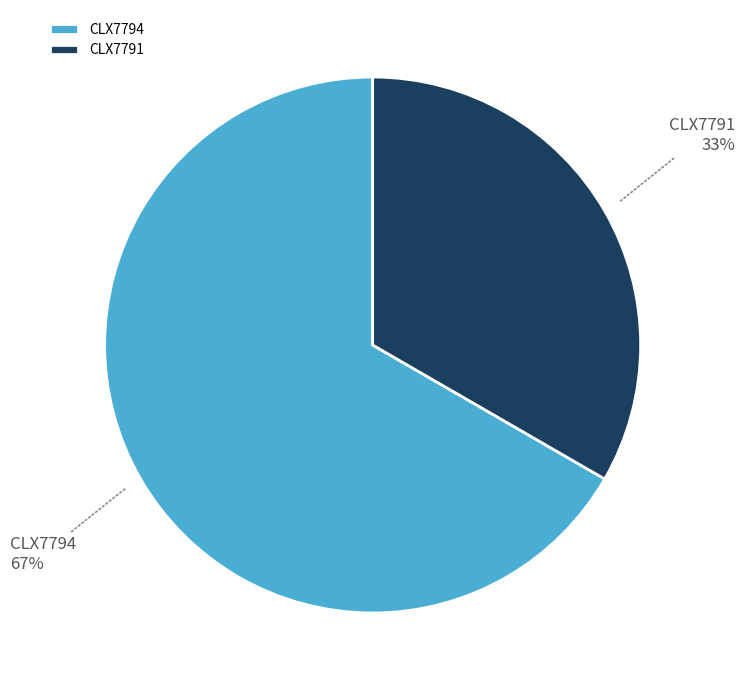

To the nearest percent, what is the combined percentage of CLX7794 and CLX7791?

100%